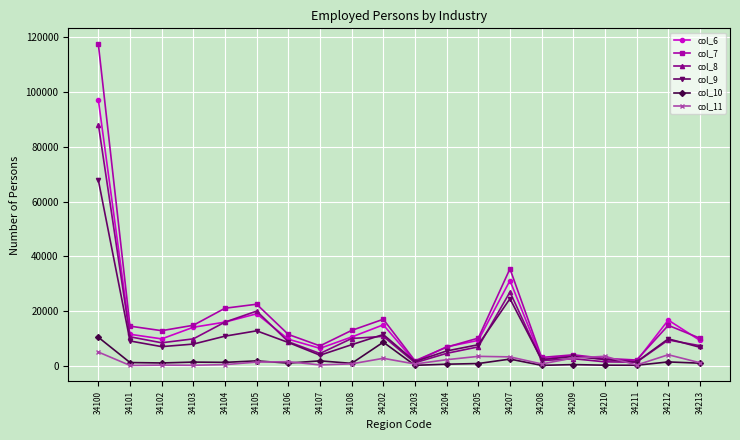

At which label is col_6 closest to 49336?

34207